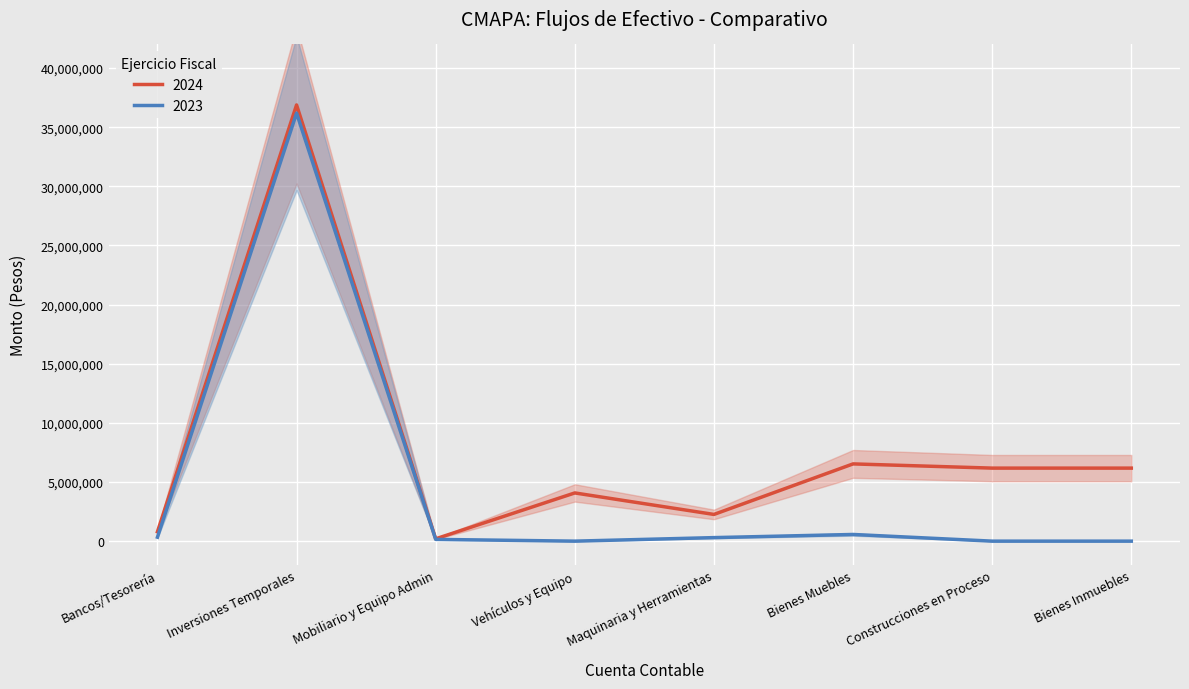

Which category has the highest value in the 2024 series?

Inversiones Temporales